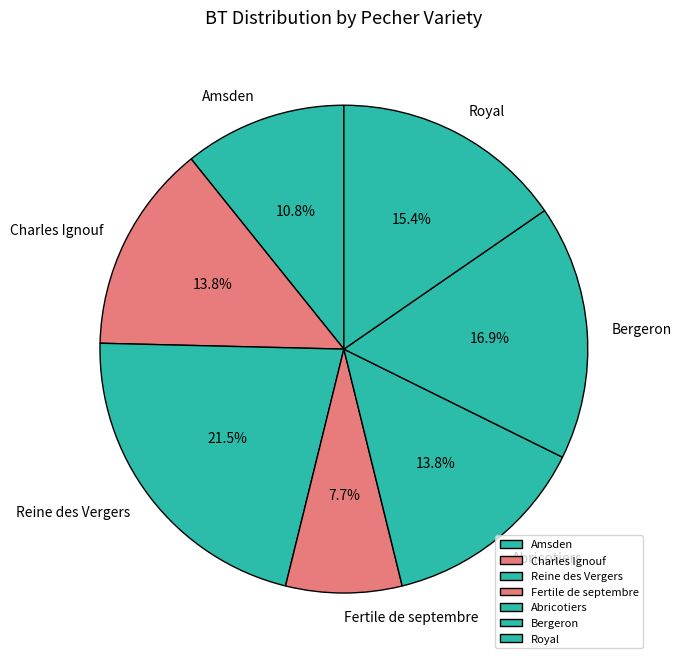

What is the total percentage of Royal and Abricotiers?

29.2%